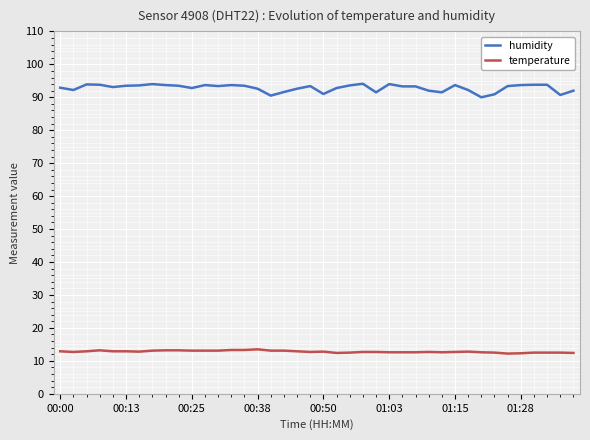

What is the greatest value displayed?

94.1